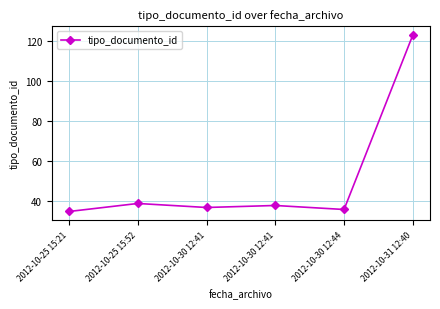

List the labels in order of value, largest first.

2012-10-31 12:40, 2012-10-25 15:52, 2012-10-30 12:41, 2012-10-30 12:41, 2012-10-30 12:44, 2012-10-25 15:21